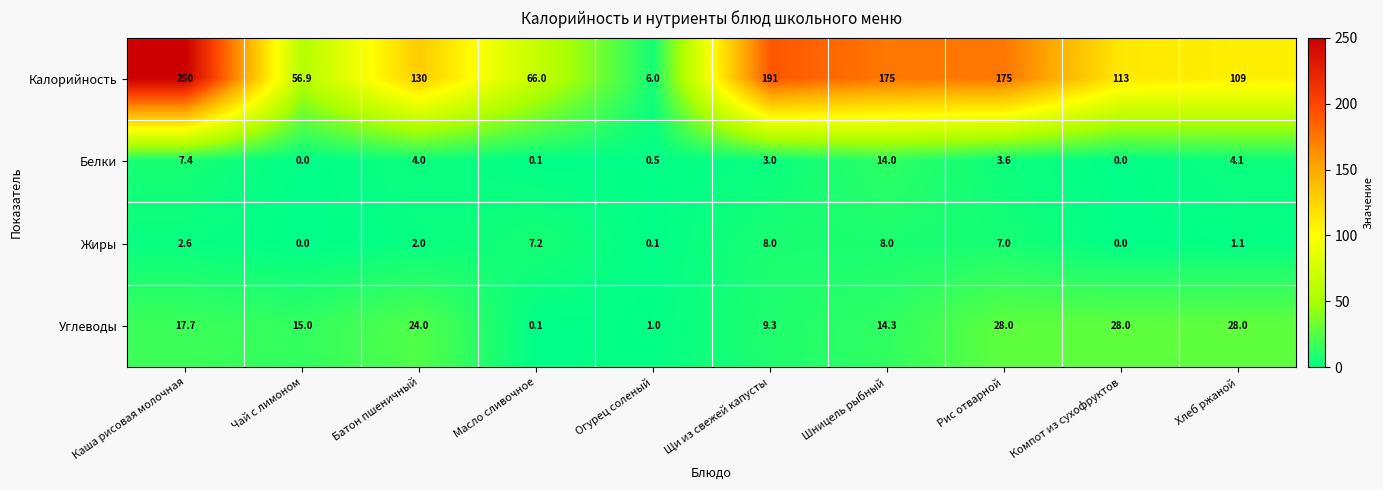

True or false: Углеводы has a value of 17.7 at Каша рисовая молочная.

True